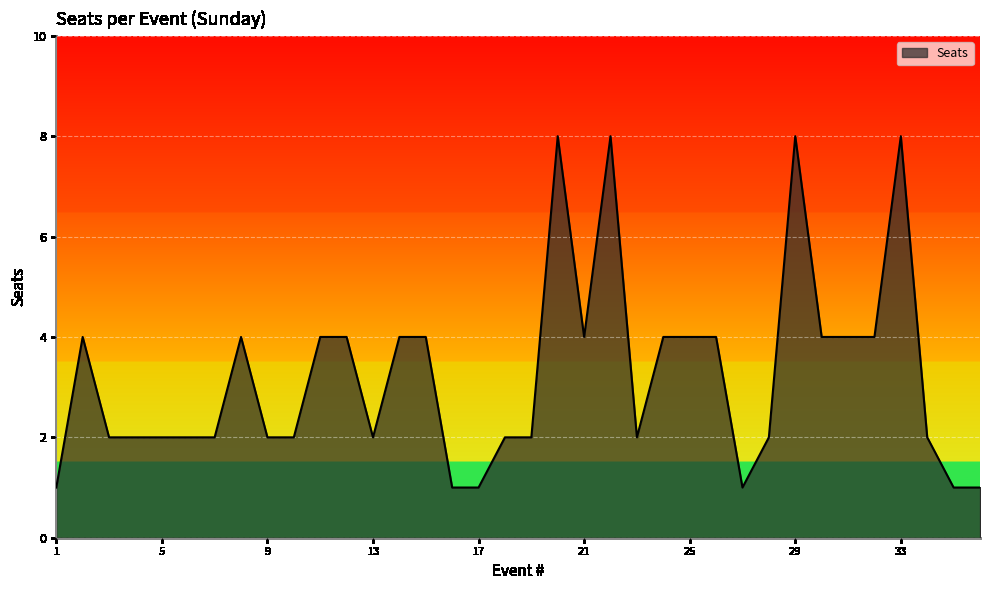

What is the average value?

3